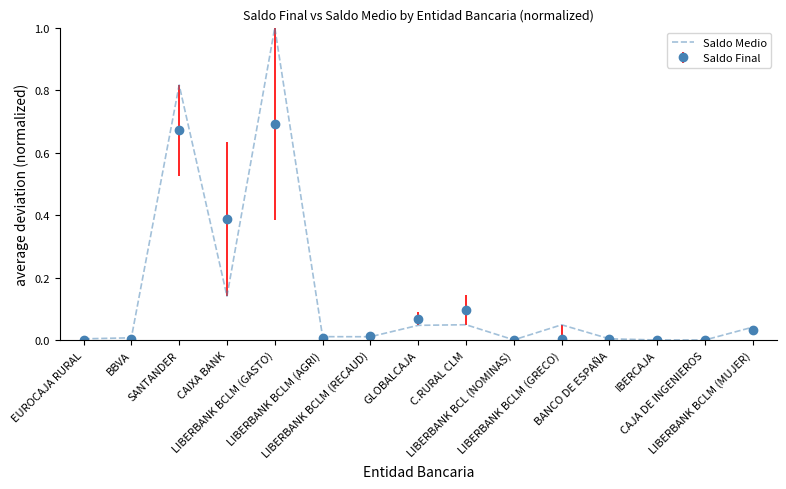

List the series in order of their peak value, highest first.

Saldo Medio, Saldo Final